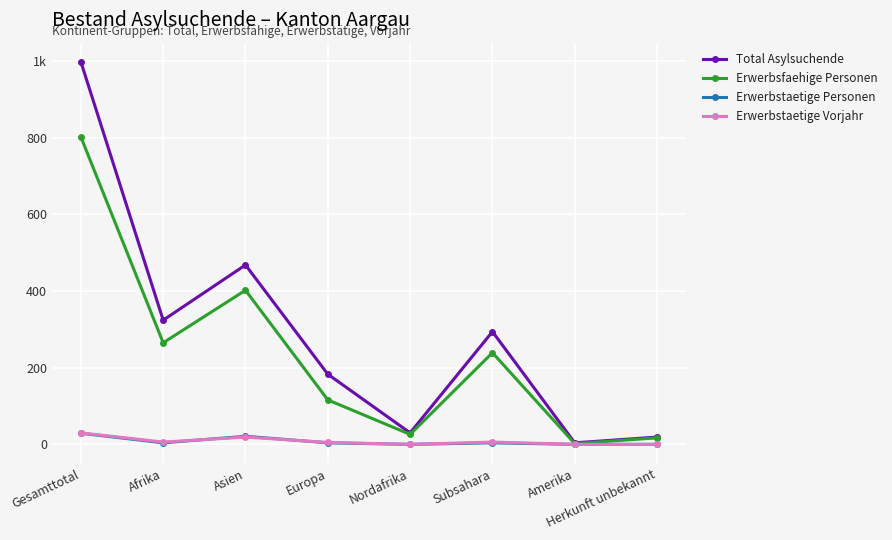

True or false: Erwerbstaetige Vorjahr has a value of 5 at Europa.

True